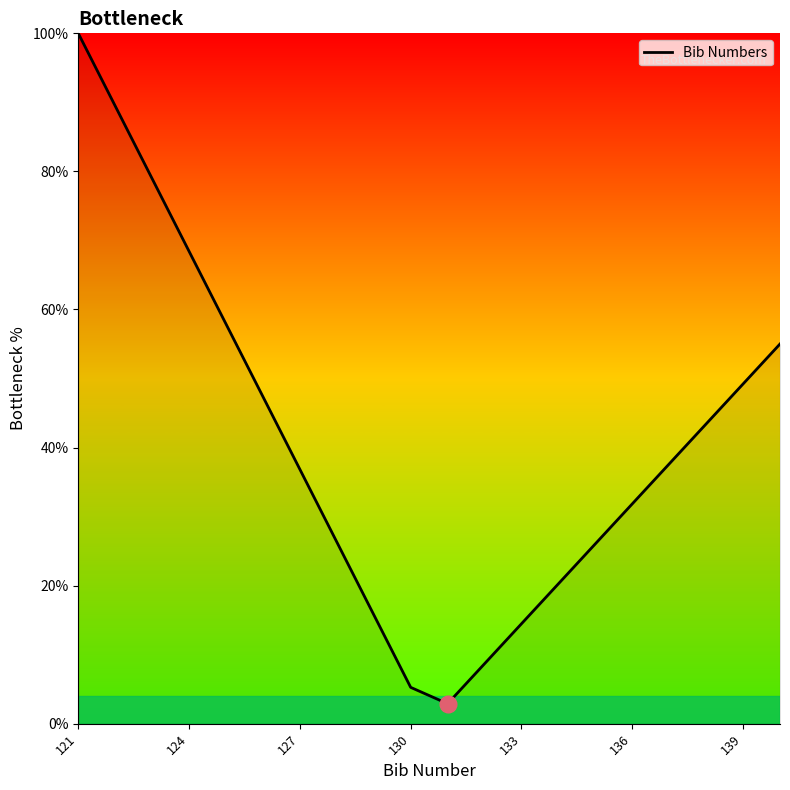

What is the smallest value displayed?

2.9